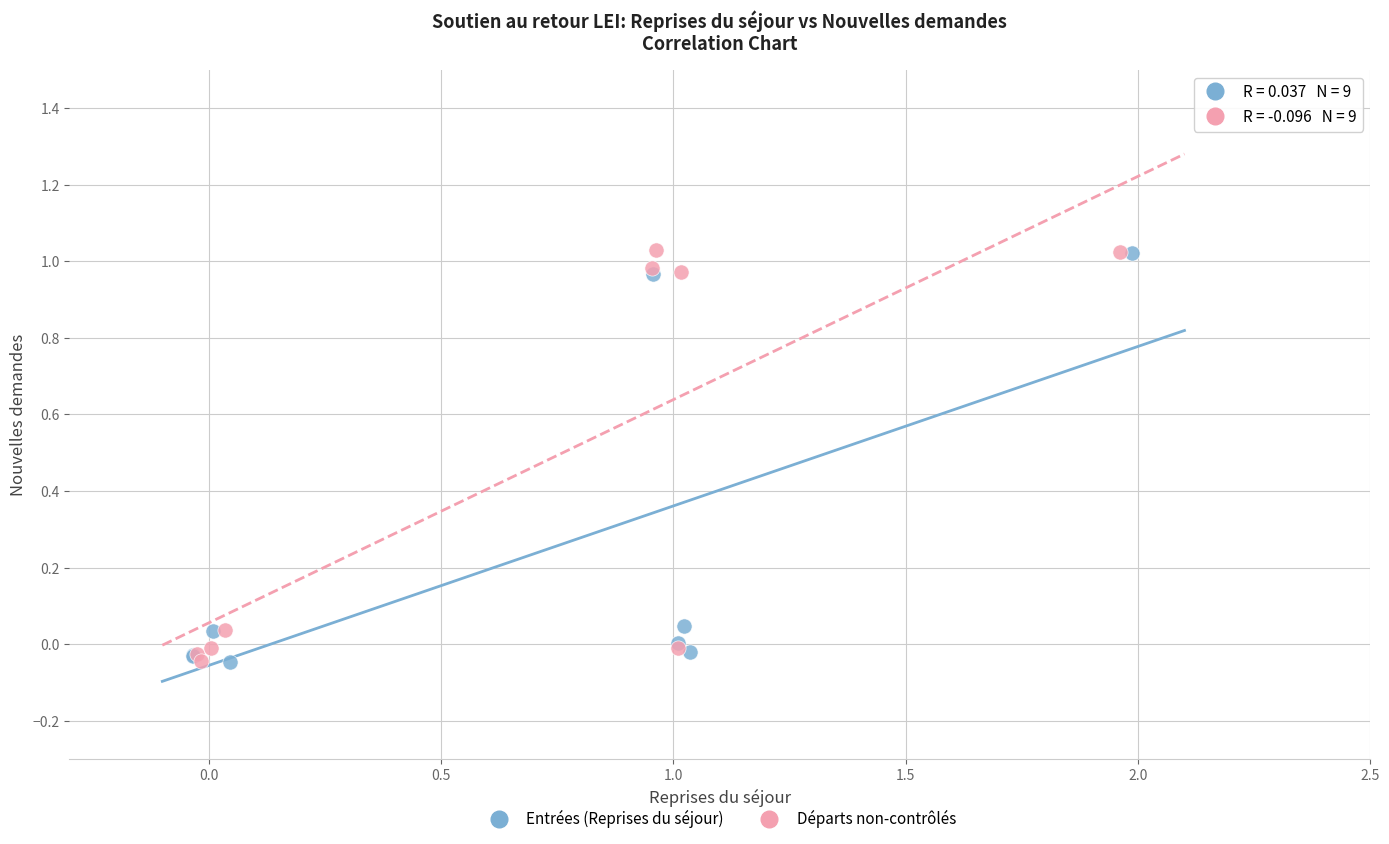

What are all the series names shown in the legend?

Entrées (Reprises du séjour), Départs non-contrôlés